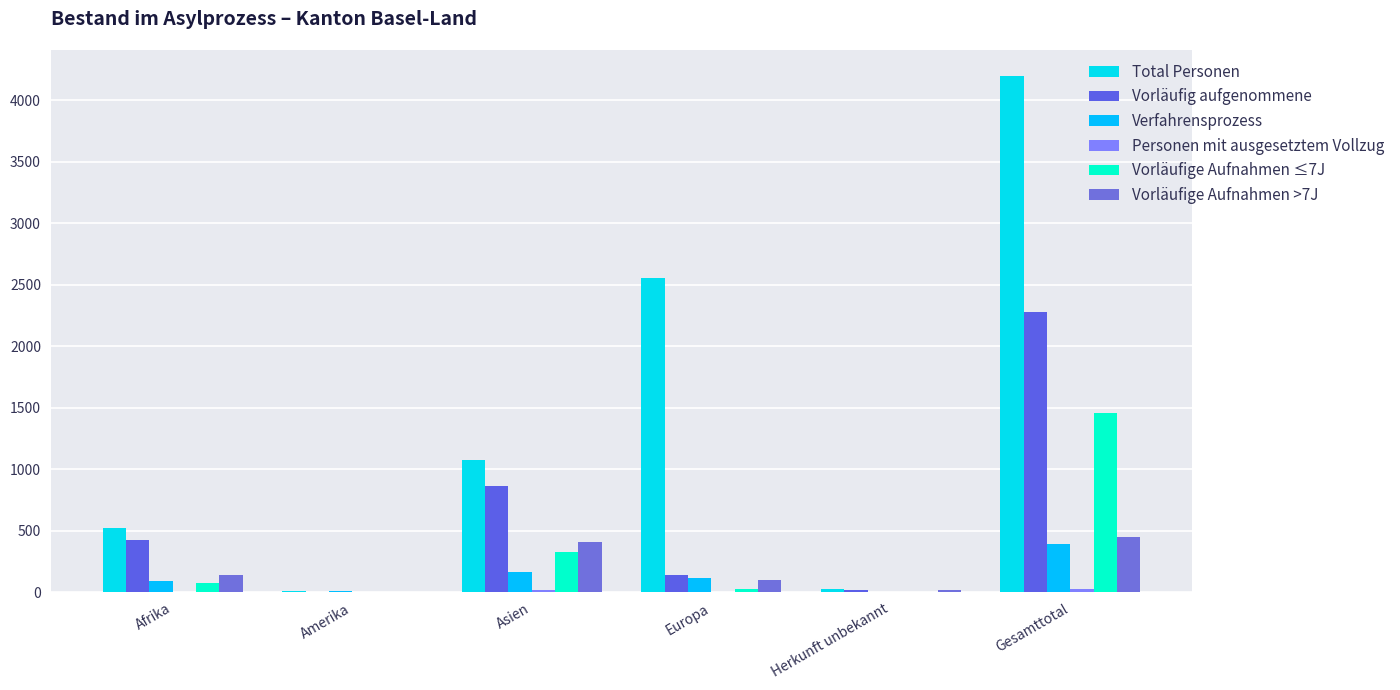

Is it true that Verfahrensprozess equals 39 at Afrika?

False